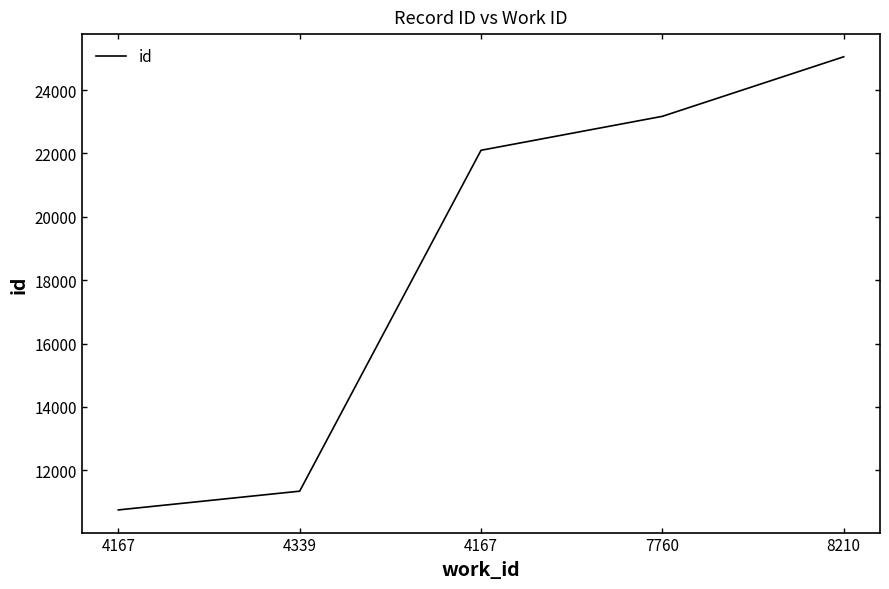

How many series are shown in this chart?

1